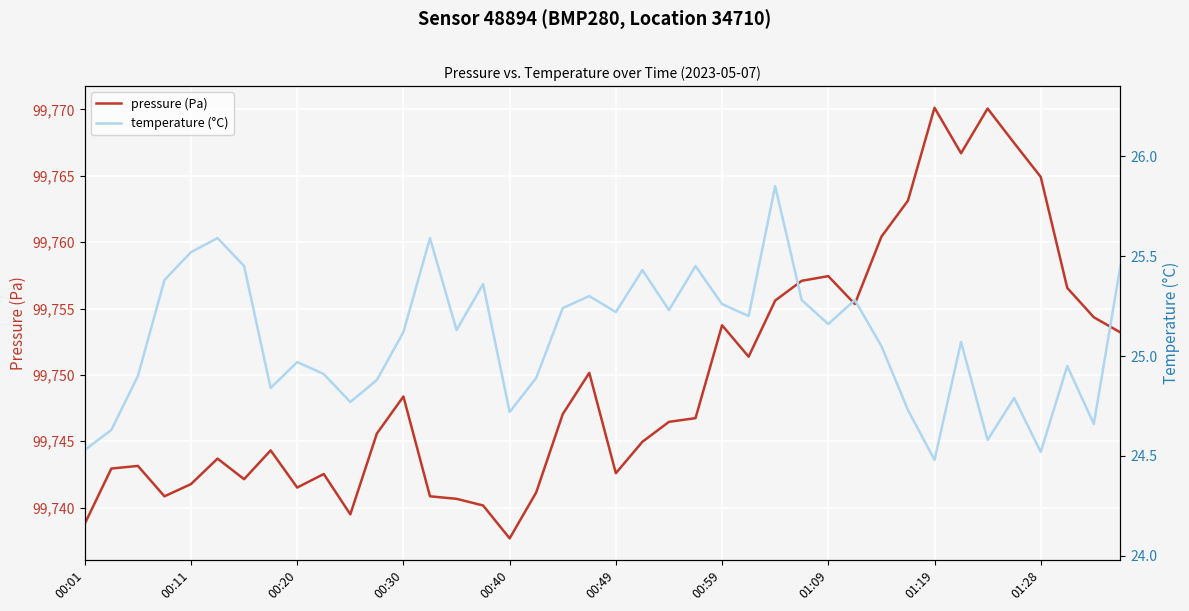

What is the minimum value for pressure (Pa)?

99737.7